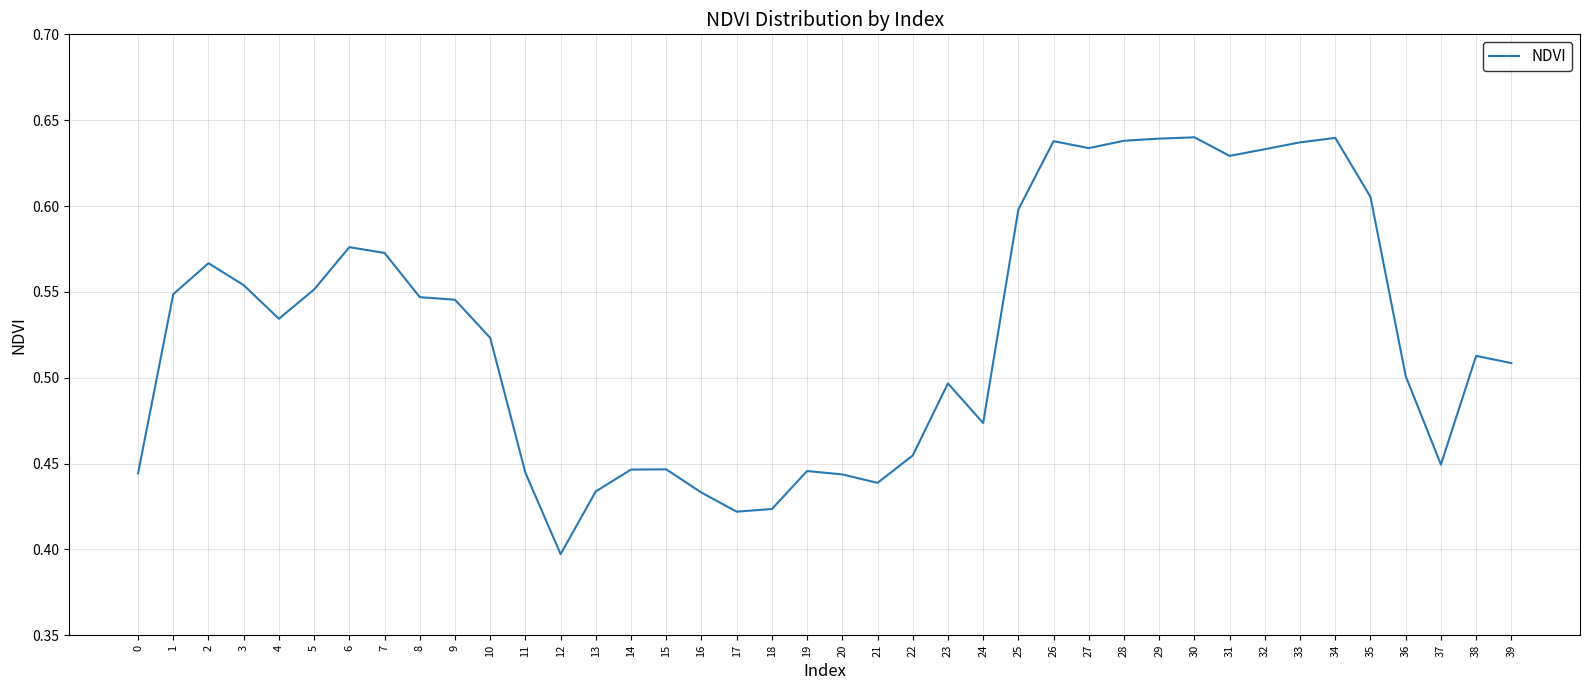

Which has a higher value, 23 or 33?

33